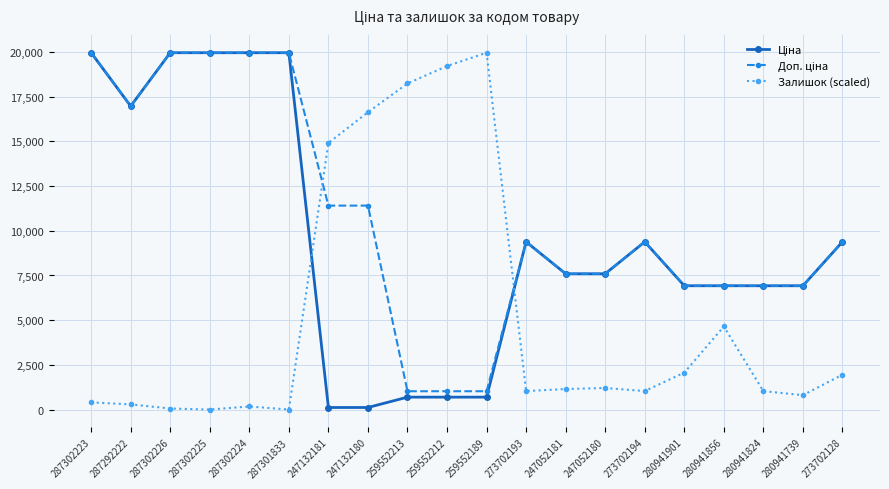

The Залишок (scaled) series shows 28336.4 at 259552189. True or false?

False